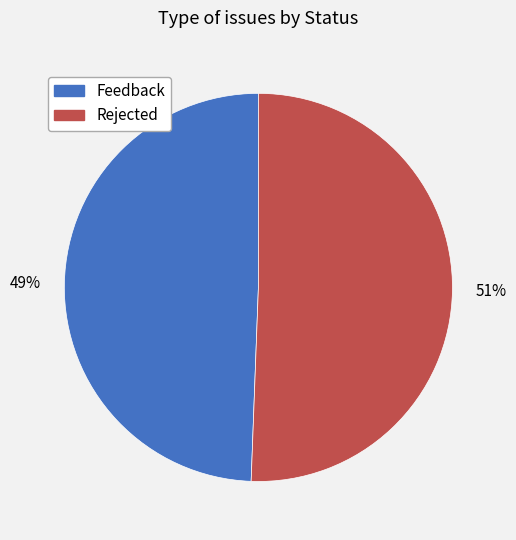

Between Rejected and Feedback, which is larger?

Rejected